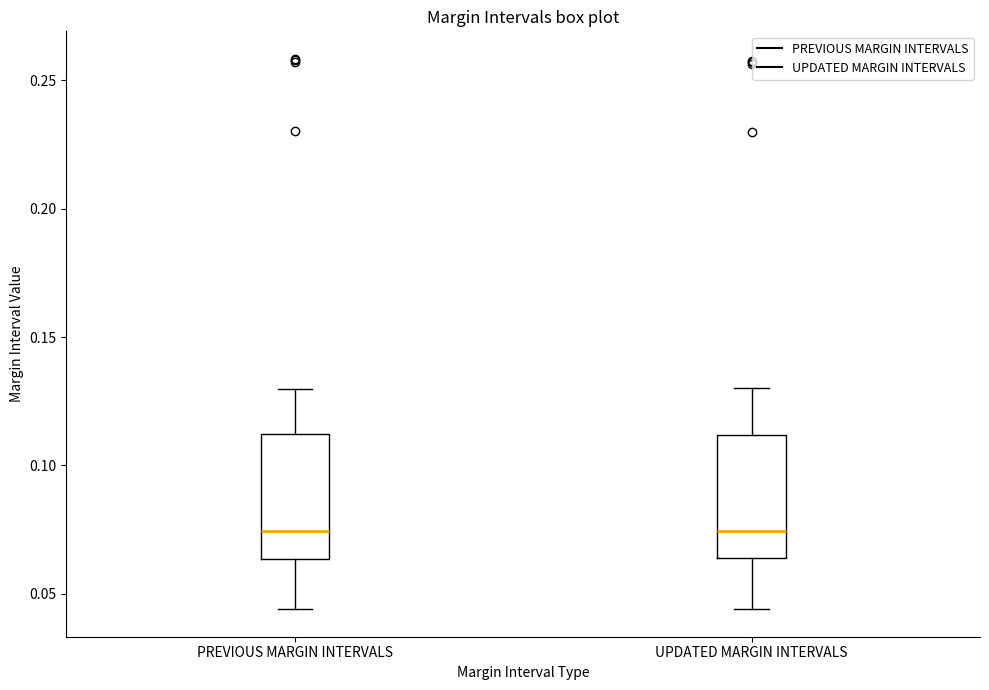

Reading left to right, transcribe this box plot: for each box, give where its median line is, the range the box spans, and where its two whiskers end, as read against the y-axis. The values are not printed on the chart, so give them approximately, as read against the axis.

PREVIOUS MARGIN INTERVALS: median 0.075, box 0.065 to 0.110, whiskers 0.045 to 0.130
UPDATED MARGIN INTERVALS: median 0.075, box 0.065 to 0.110, whiskers 0.045 to 0.130